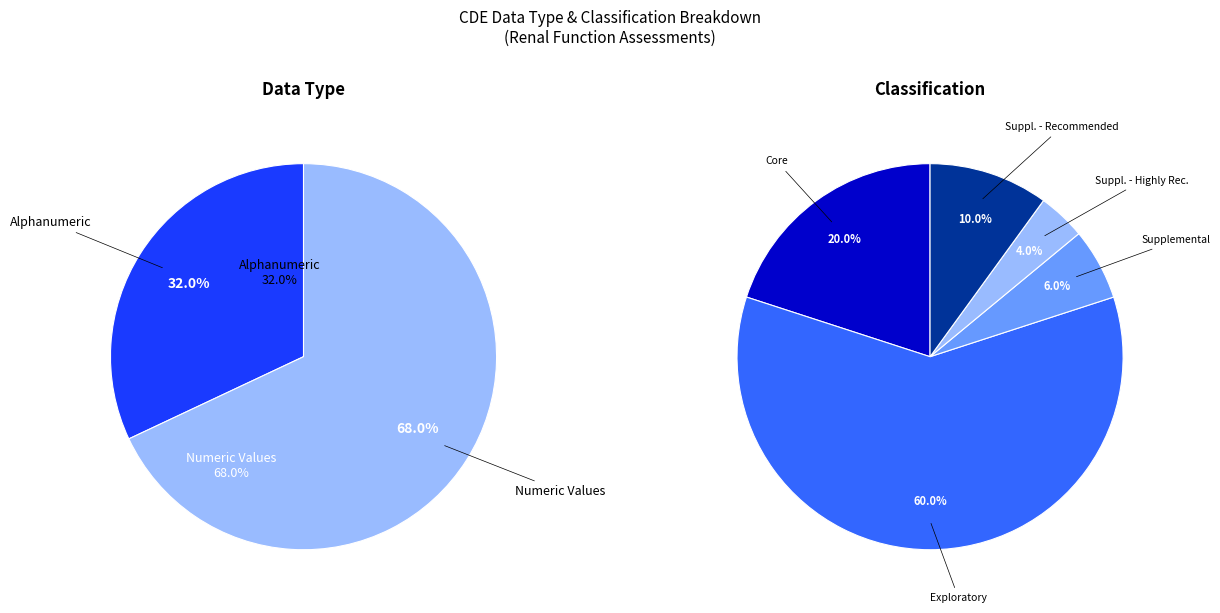

To the nearest percent, what percentage of the pie is Supplemental - Highly Recommended?

4%